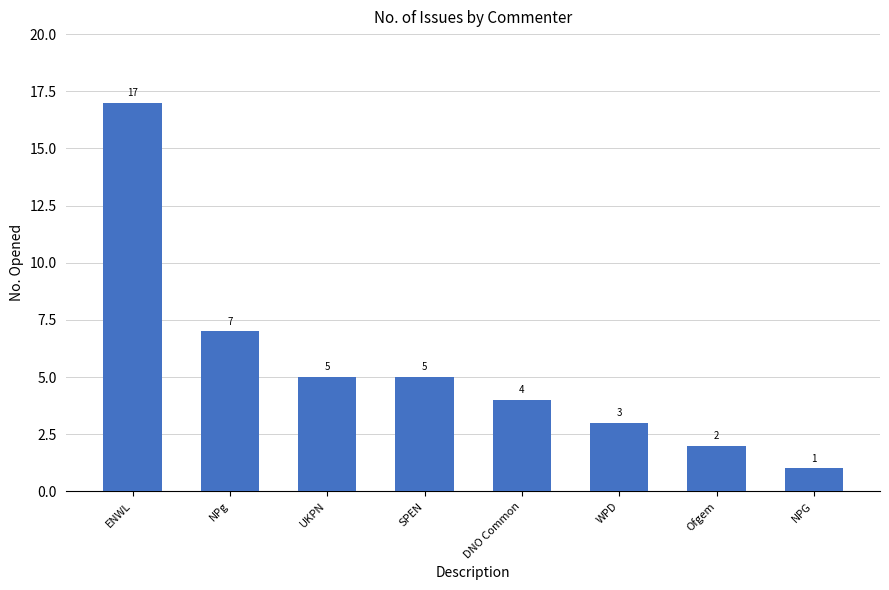

Reading left to right, transcribe all the data shown in this chart.

17	7	5	5	4	3	2	1